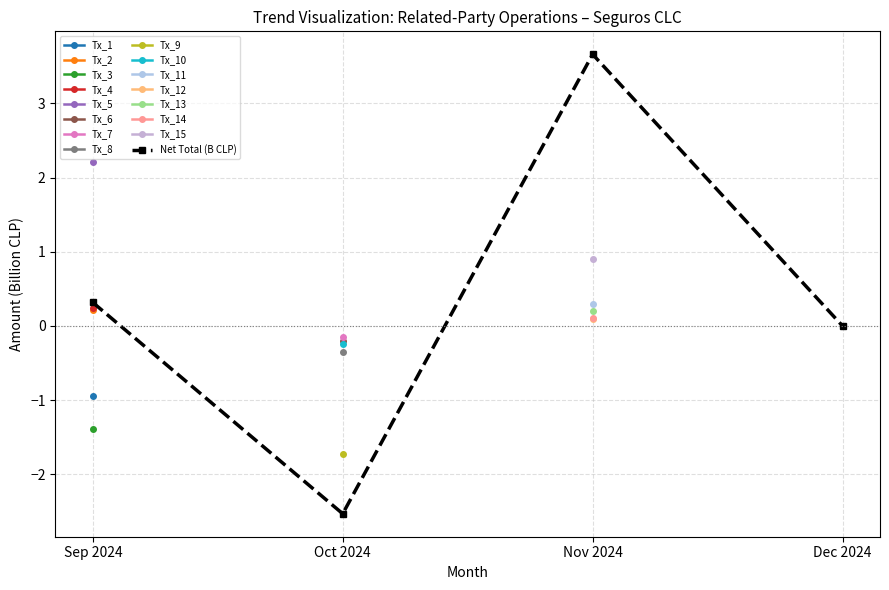

What is the average value?

0.4